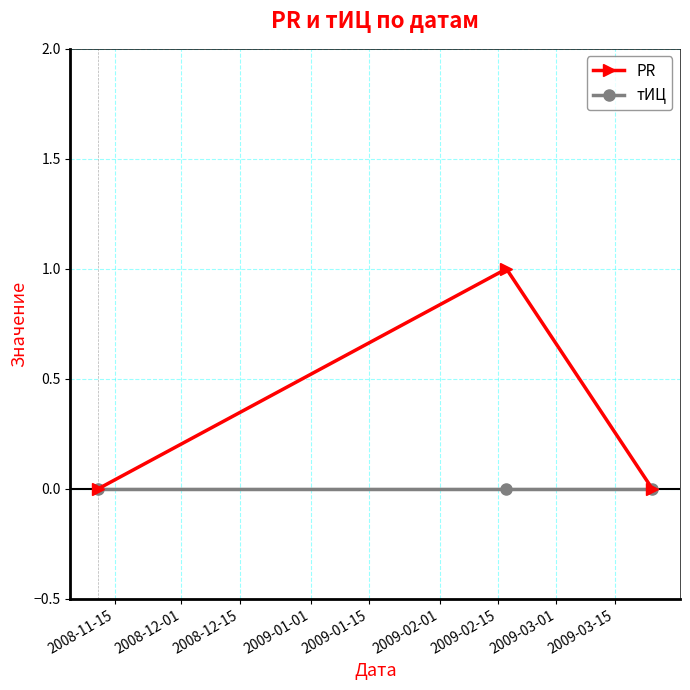

Does the chart have visible grid lines?

Yes